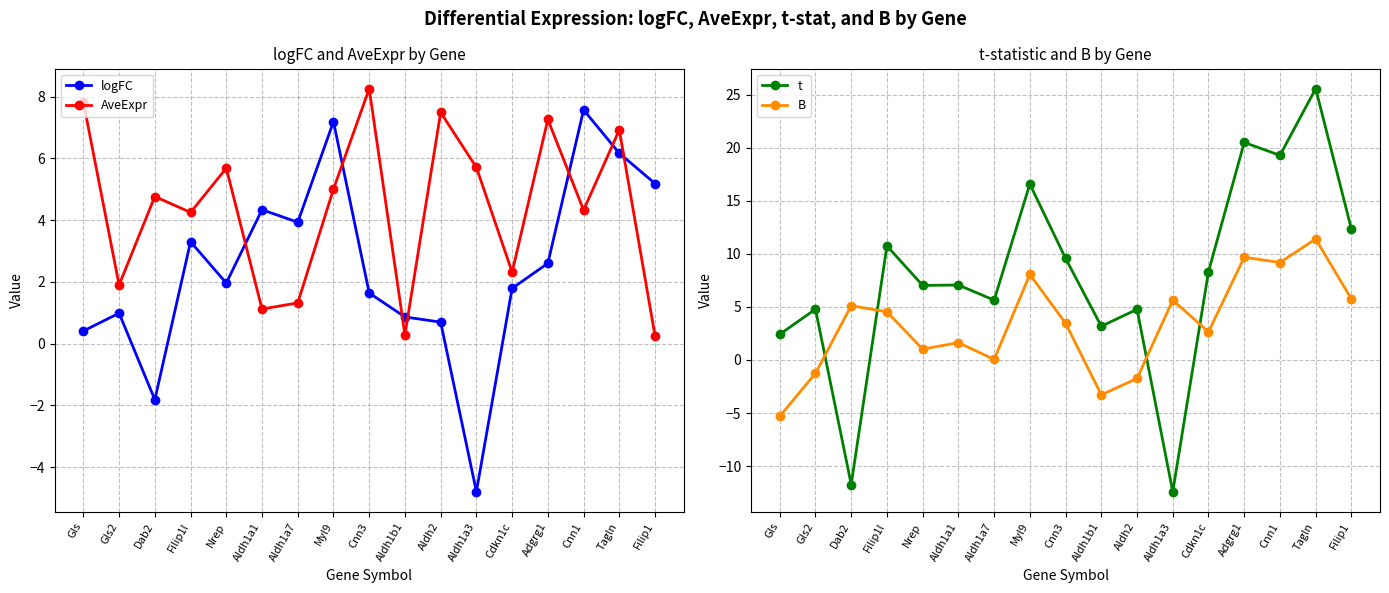

Which series has the largest range (max minus min)?

t